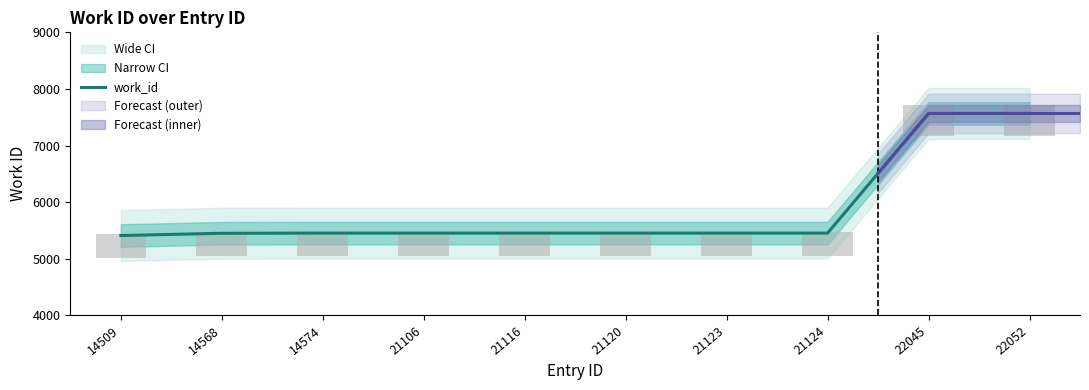

Reading left to right, transcribe all the data shown in this chart.

5409	5449	5452	5452	5452	5452	5452	5452	7566	7566